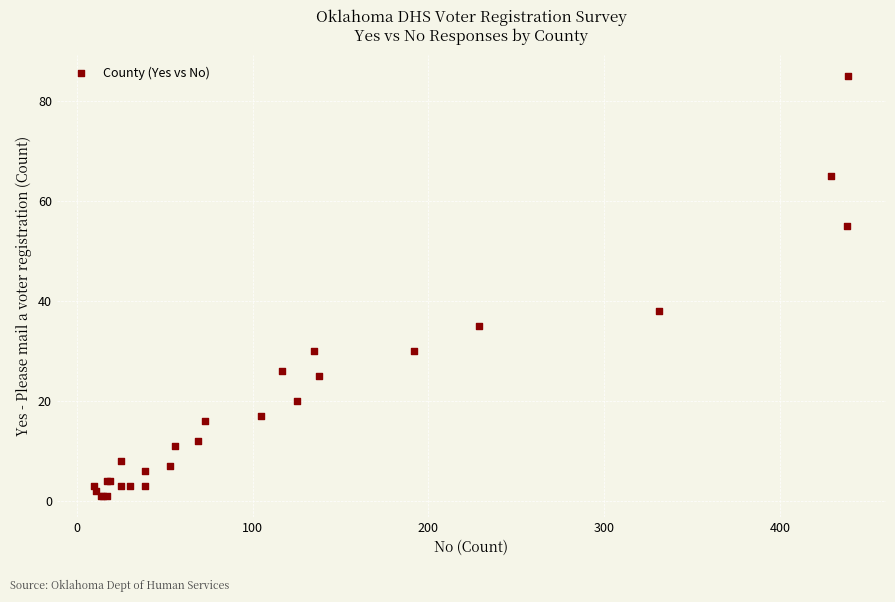

What Y value in the scatter plot is closest to 43?

38